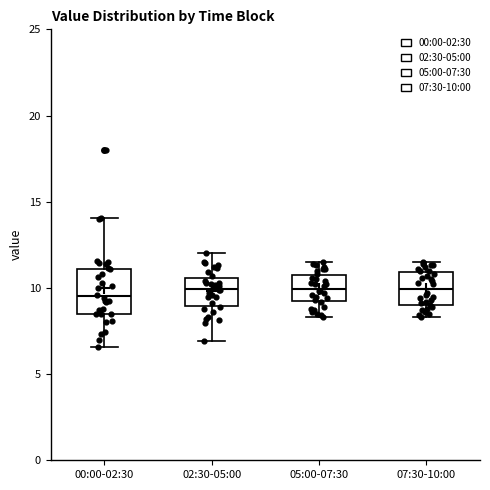

Reading left to right, transcribe this box plot: for each box, give where its median line is, the range the box spans, and where its two whiskers end, as read against the y-axis. The values are not printed on the chart, so give them approximately, as read against the axis.

00:00-02:30: median 9.5, box 8.5 to 11.0, whiskers 6.5 to 14.0
02:30-05:00: median 10.0, box 9.0 to 10.5, whiskers 7.0 to 12.0
05:00-07:30: median 10.0, box 9.0 to 11.0, whiskers 8.5 to 11.5
07:30-10:00: median 10.0, box 9.0 to 11.0, whiskers 8.5 to 11.5